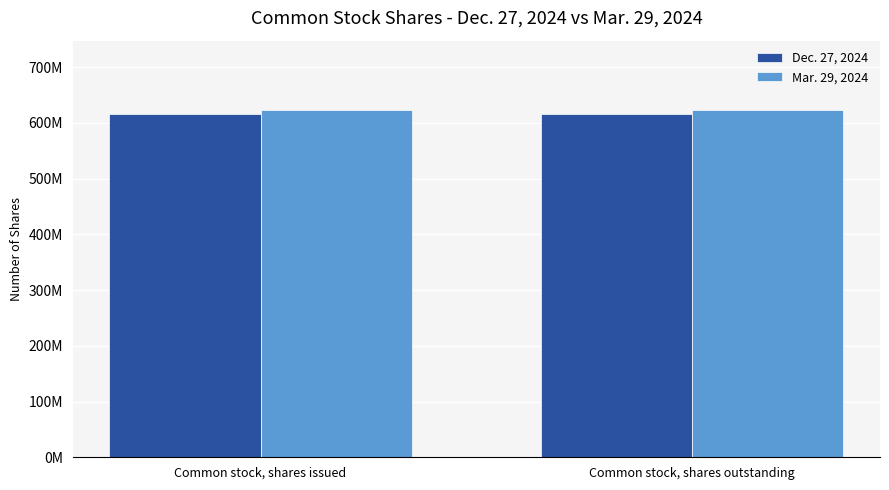

Is the value of Dec. 27, 2024 at Common stock, shares issued greater than the value of Mar. 29, 2024 at Common stock, shares outstanding?

No